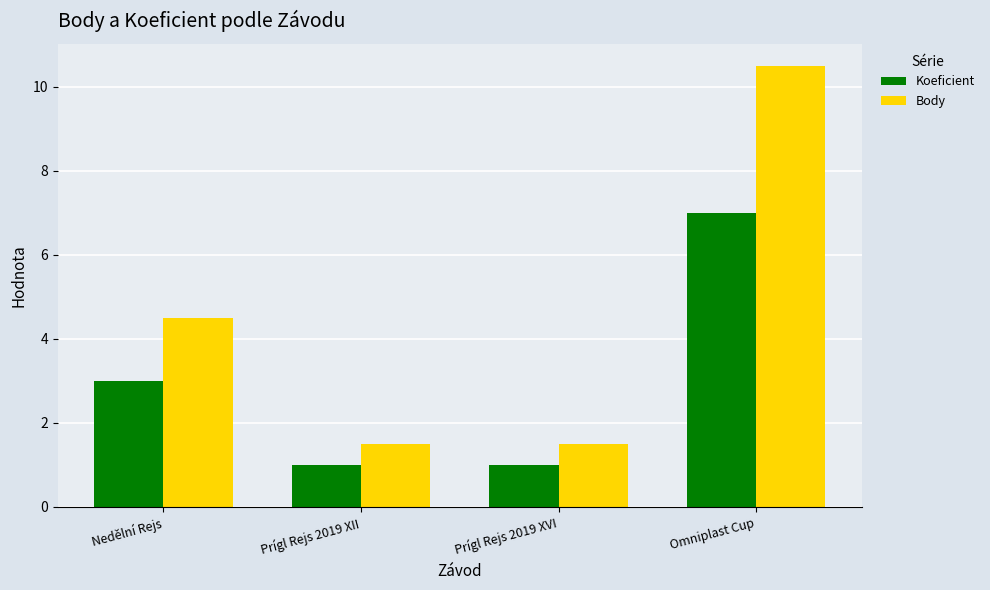

What is the total value across all series at Nedělní Rejs?

7.5